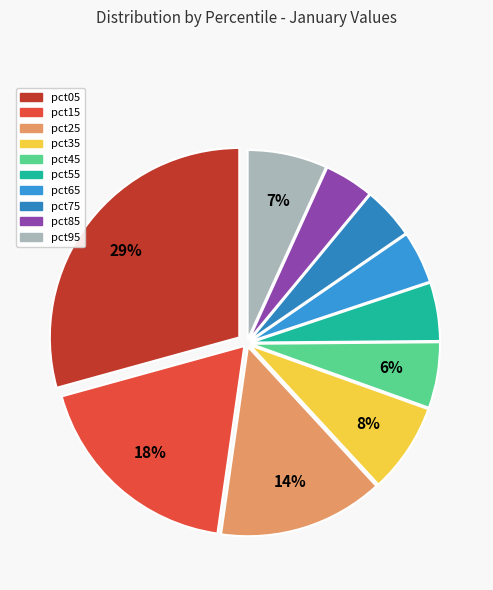

Does pct35 account for over 50% of the chart?

No